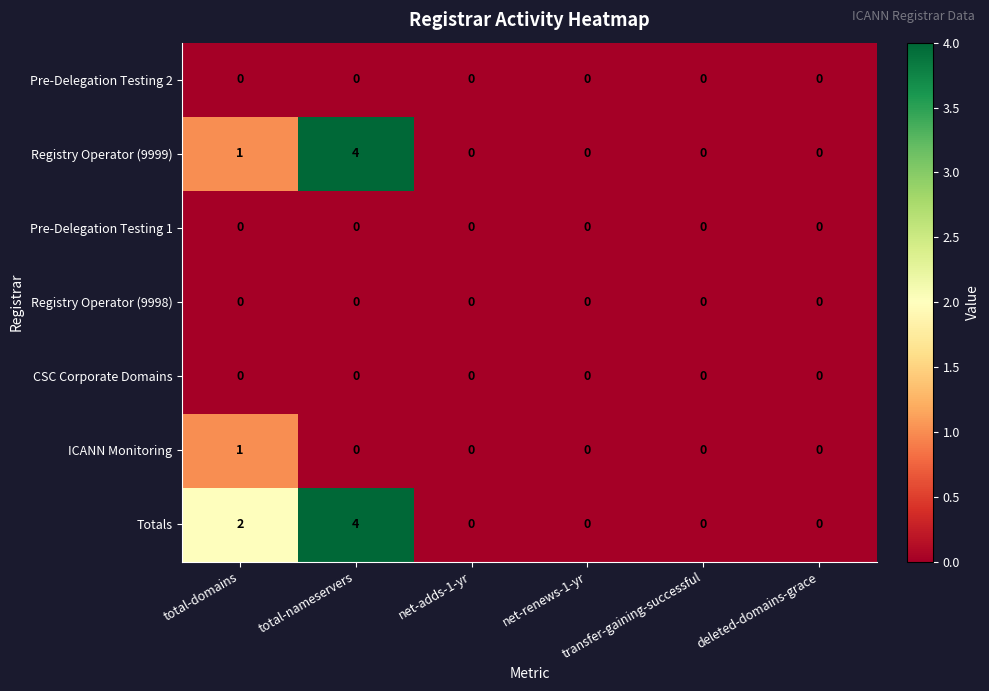

What is the difference between the maximum and minimum values in the Totals series?

4